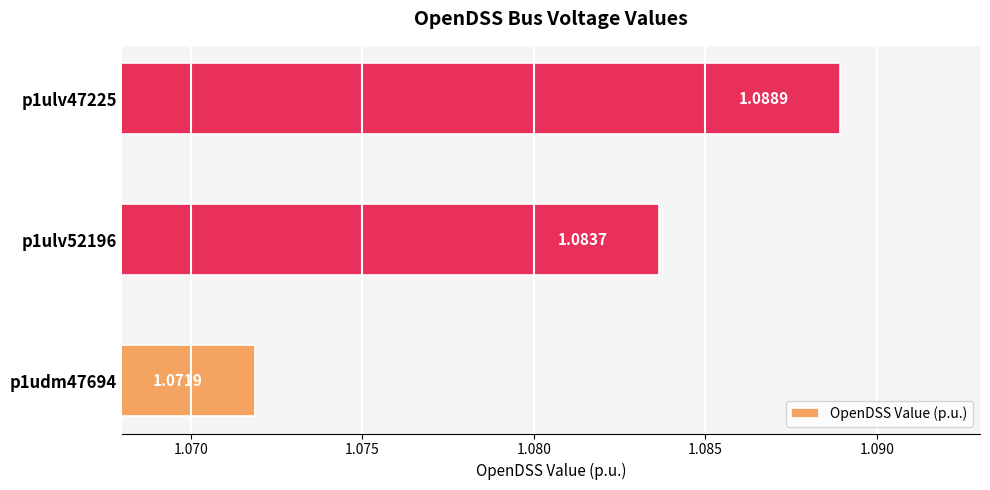

List the labels in order of value, smallest first.

p1udm47694, p1ulv52196, p1ulv47225